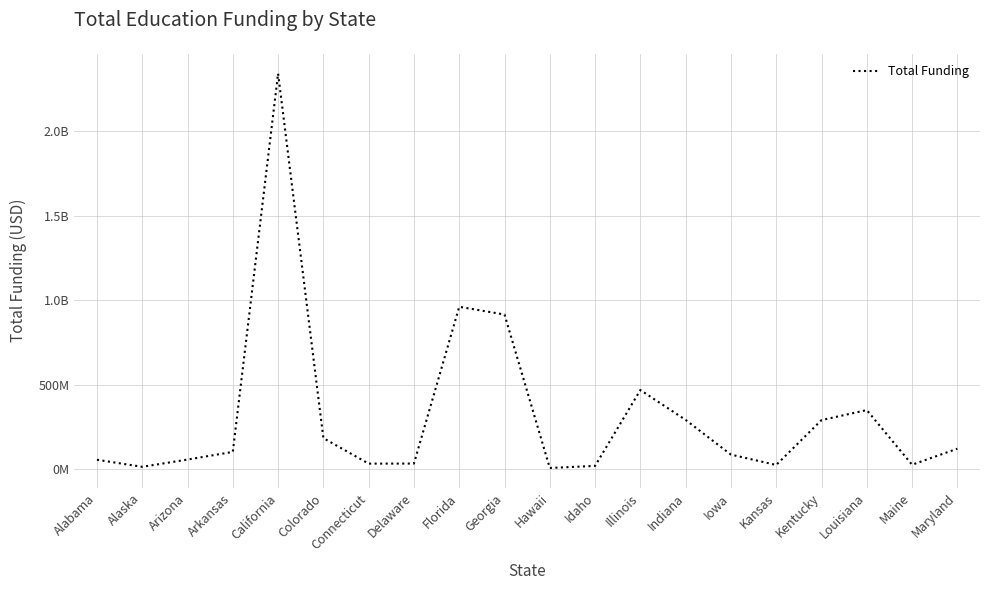

Does the chart have visible grid lines?

Yes